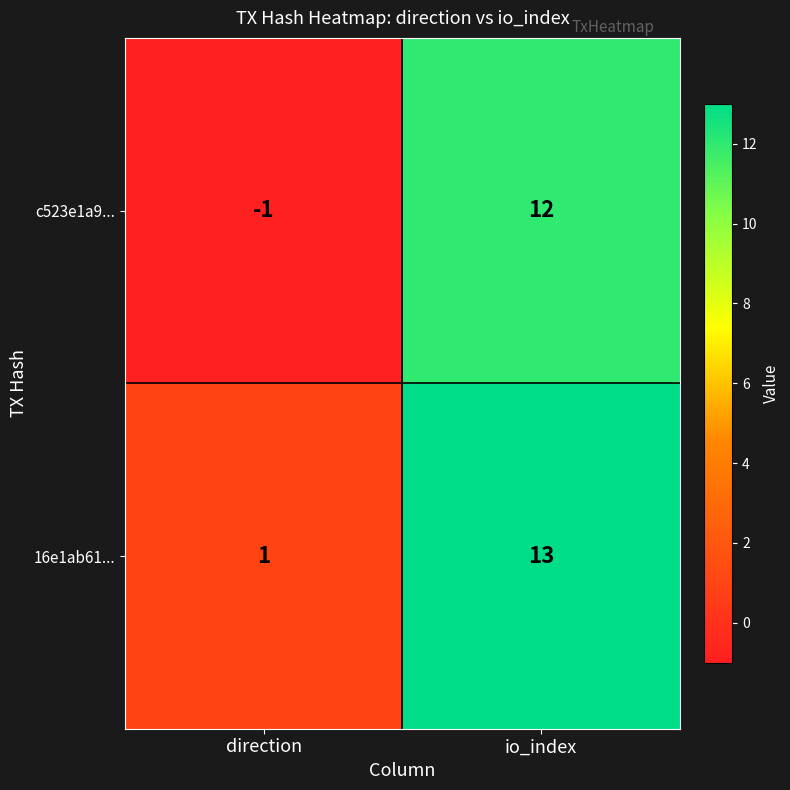

Rank the series at io_index from lowest to highest value.

c523e1a9..., 16e1ab61...